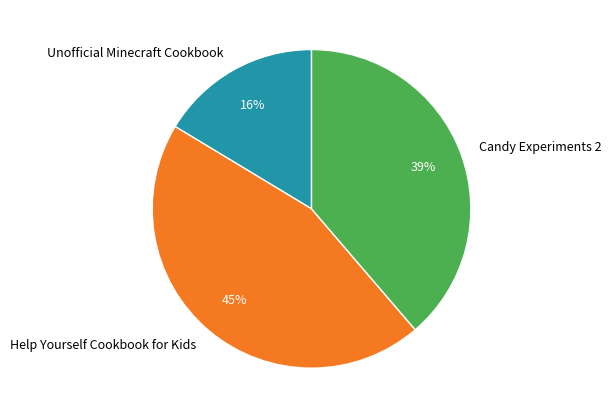

Does Unofficial Minecraft Cookbook account for over 50% of the chart?

No